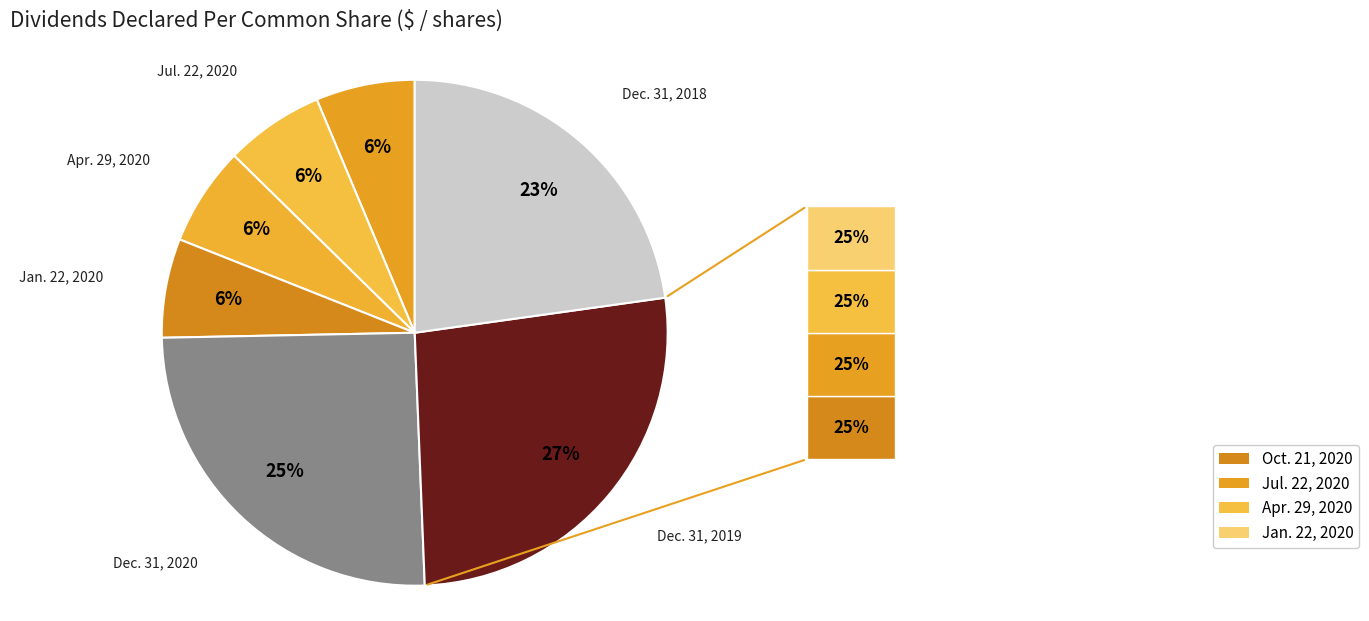

How many segments does this pie chart have?

7